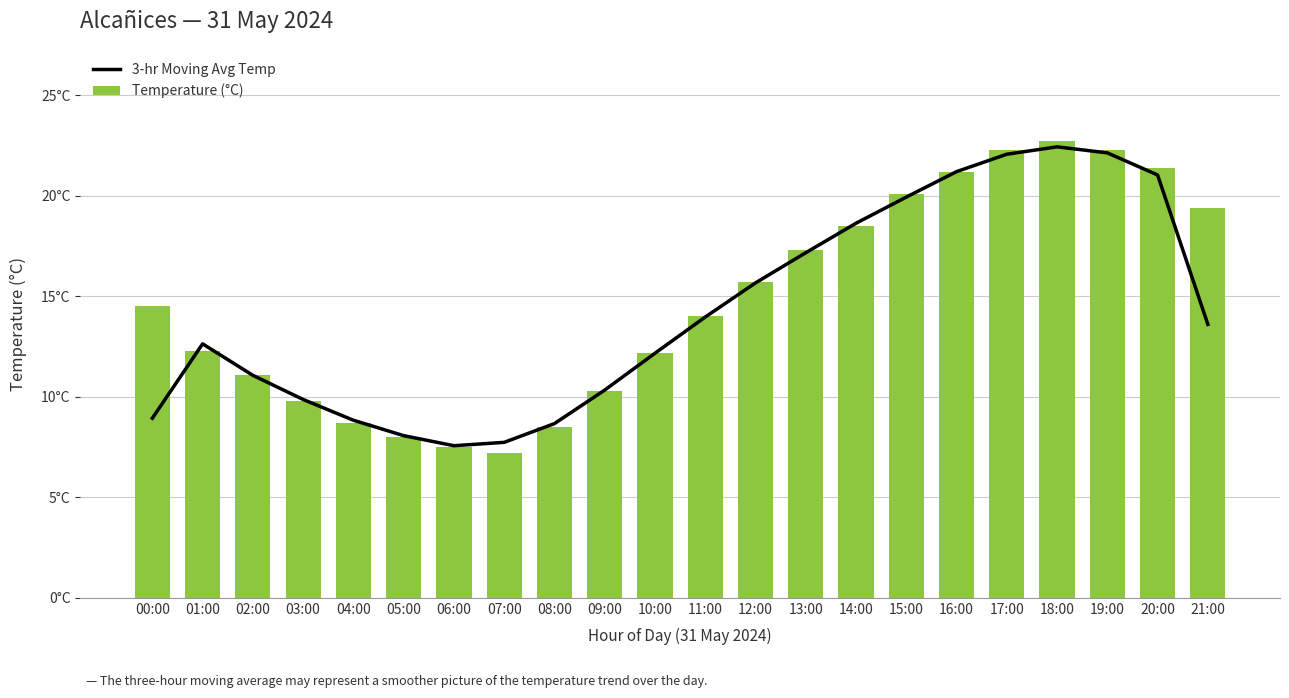

Reading right to left, extract all data points from this chart.

3-hr Moving Avg Temp: 21:00=13.6	20:00=21.0	19:00=22.1	18:00=22.4	17:00=22.1	16:00=21.2	15:00=19.9	14:00=18.6	13:00=17.2	12:00=15.7	11:00=14.0	10:00=12.2	09:00=10.3	08:00=8.7	07:00=7.7	06:00=7.6	05:00=8.1	04:00=8.8	03:00=9.9	02:00=11.1	01:00=12.6	00:00=8.9
Temperature (°C): 21:00=19.4	20:00=21.4	19:00=22.3	18:00=22.7	17:00=22.3	16:00=21.2	15:00=20.1	14:00=18.5	13:00=17.3	12:00=15.7	11:00=14.0	10:00=12.2	09:00=10.3	08:00=8.5	07:00=7.2	06:00=7.5	05:00=8.0	04:00=8.7	03:00=9.8	02:00=11.1	01:00=12.3	00:00=14.5